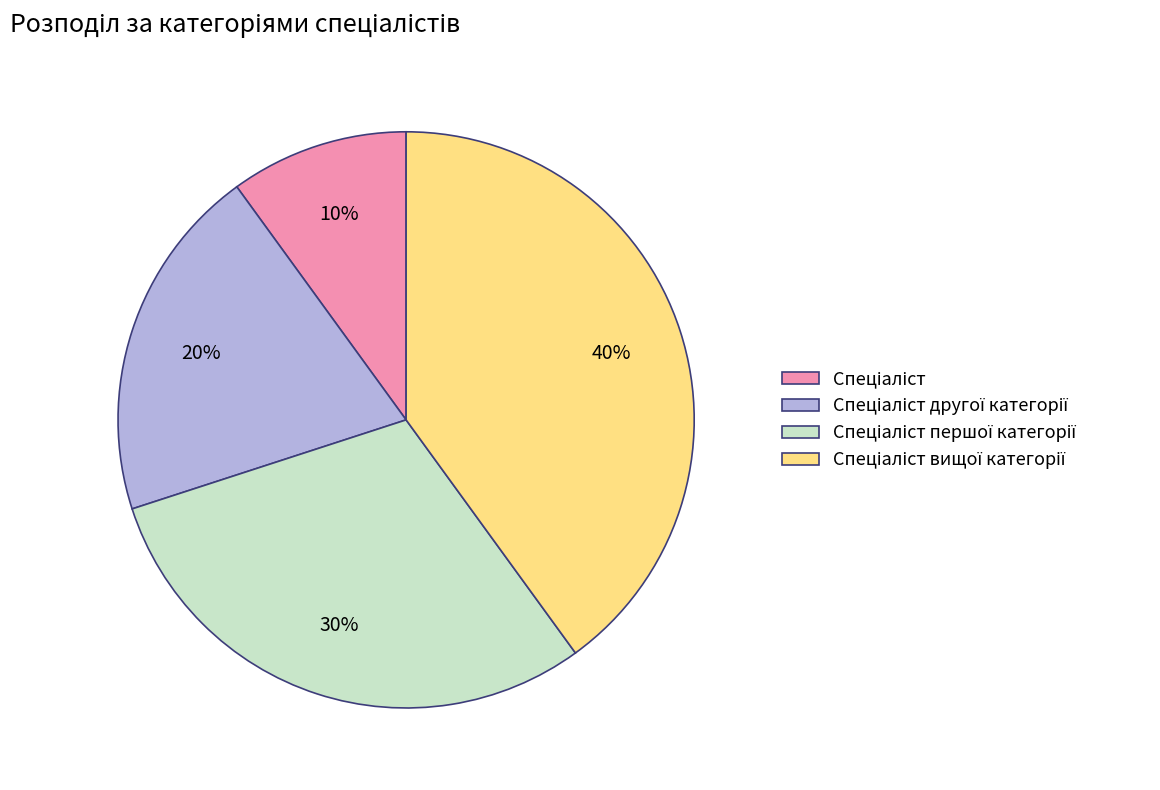

How many segments does this pie chart have?

4